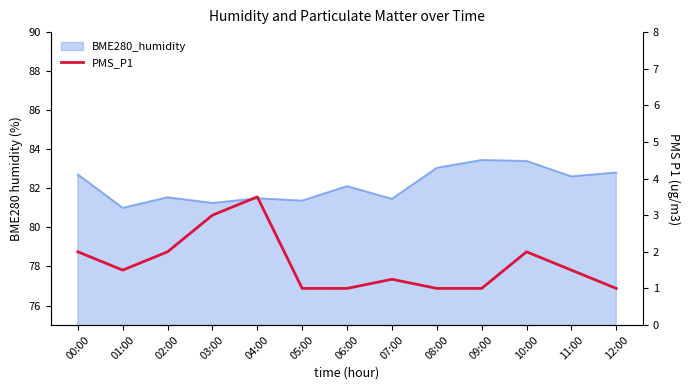

How many lines are shown in the chart?

1